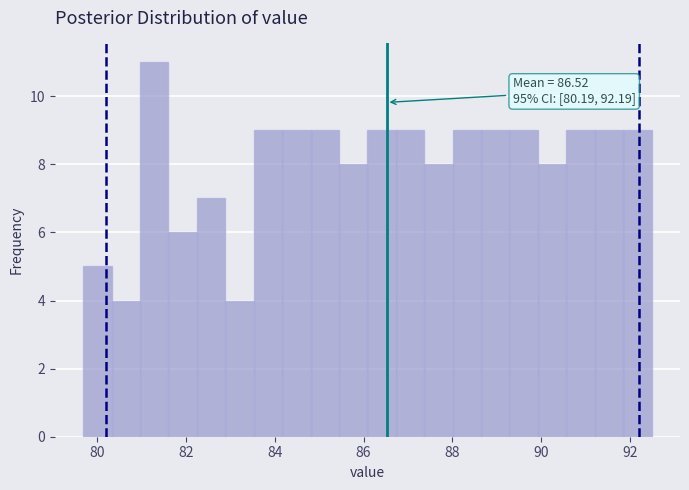

Around what value on the x-axis is the tallest bar? Give the approximate position of its centre, as read against the axis.

81.2